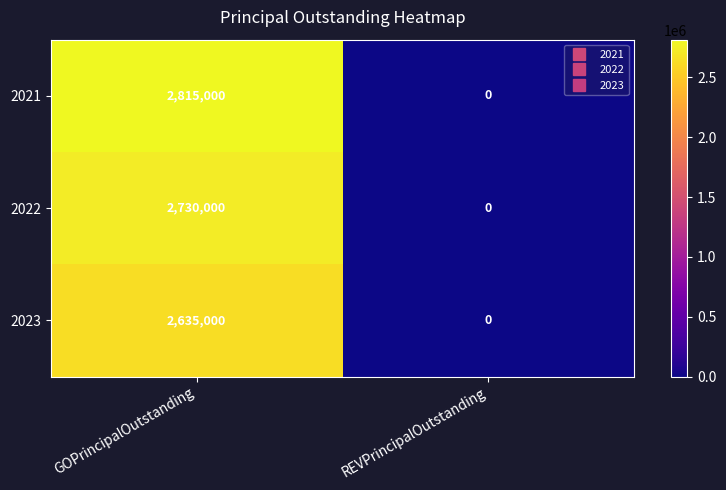

At which category is the sum across all series the highest?

GOPrincipalOutstanding